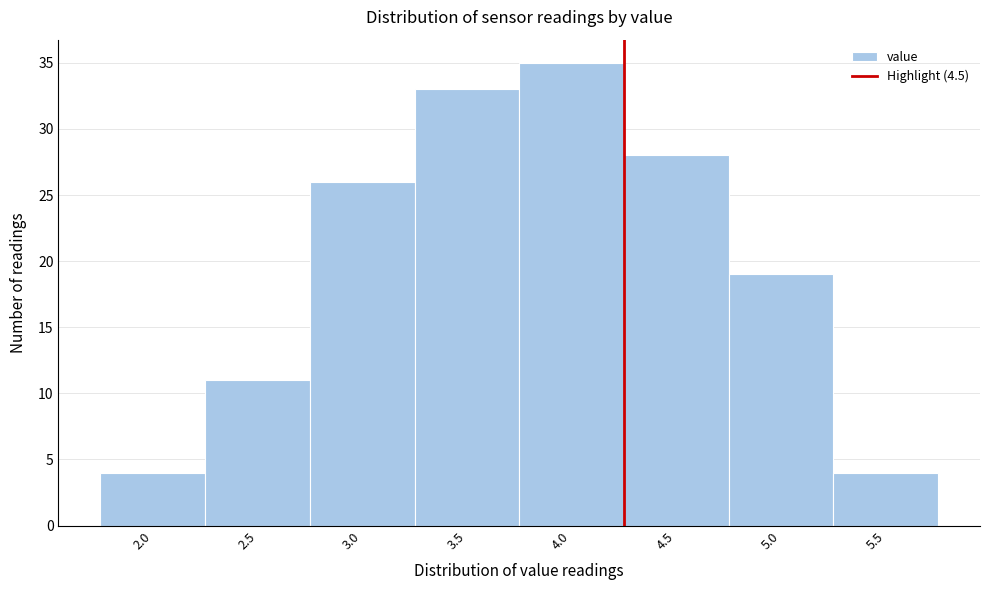

Reading left to right, transcribe all the data shown in this chart.

4	11	26	33	35	28	19	4